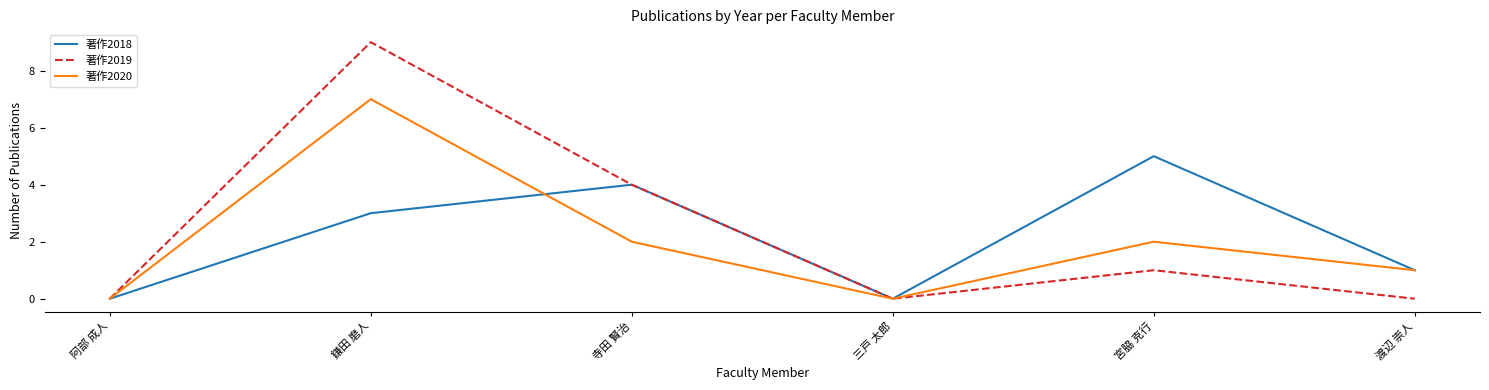

Reading left to right, transcribe all the data shown in this chart.

著作2018: 阿部 成人=0	鎌田 磨人=3	寺田 賢治=4	三戸 太郎=0	宮脇 克行=5	渡辺 崇人=1
著作2019: 阿部 成人=0	鎌田 磨人=9	寺田 賢治=4	三戸 太郎=0	宮脇 克行=1	渡辺 崇人=0
著作2020: 阿部 成人=0	鎌田 磨人=7	寺田 賢治=2	三戸 太郎=0	宮脇 克行=2	渡辺 崇人=1